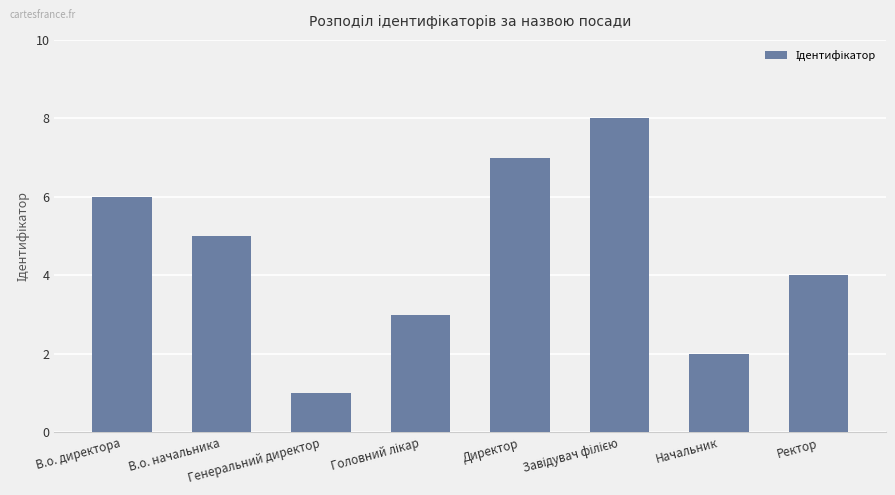

What is the greatest value displayed?

8